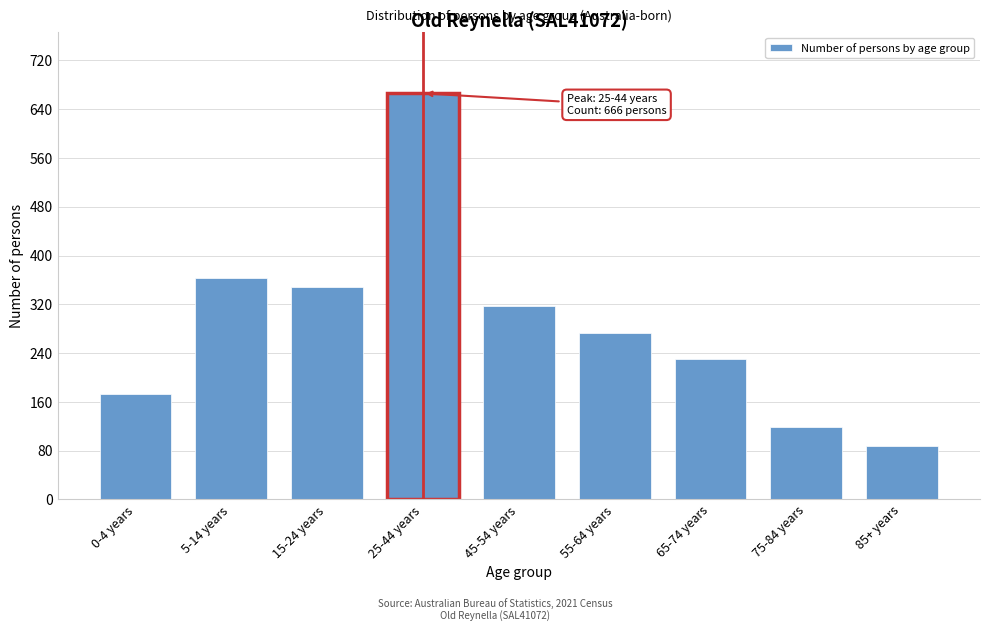

Reading left to right, transcribe all the data shown in this chart.

173	363	348	666	317	273	230	119	88